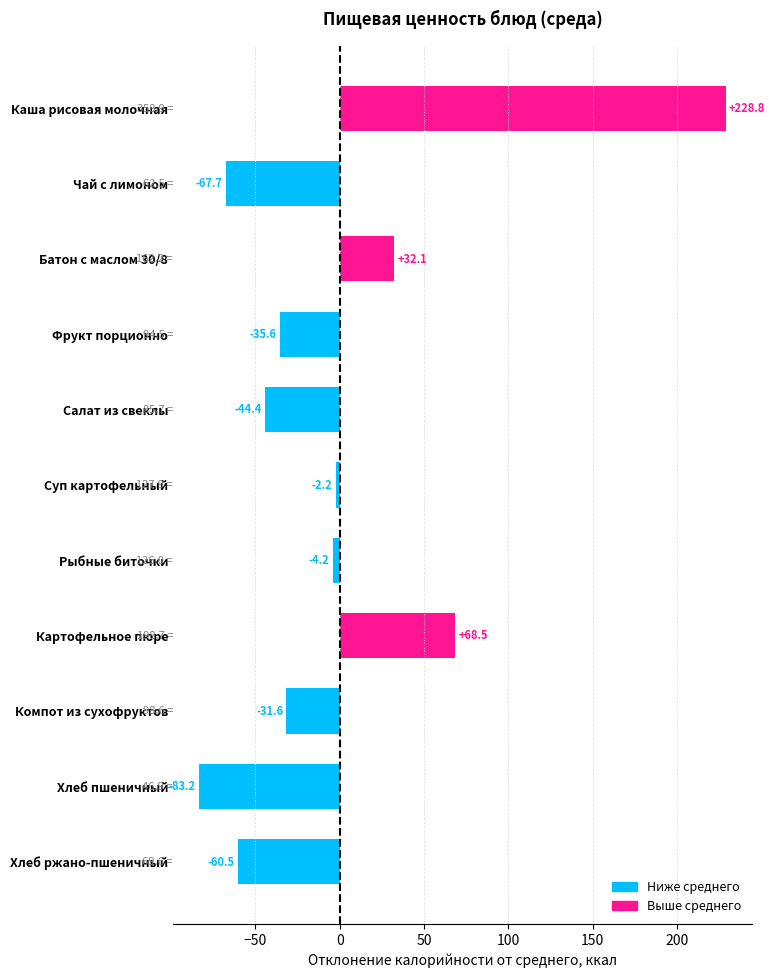

What is the change in value from Каша рисовая молочная to Суп картофельный?

-231.0